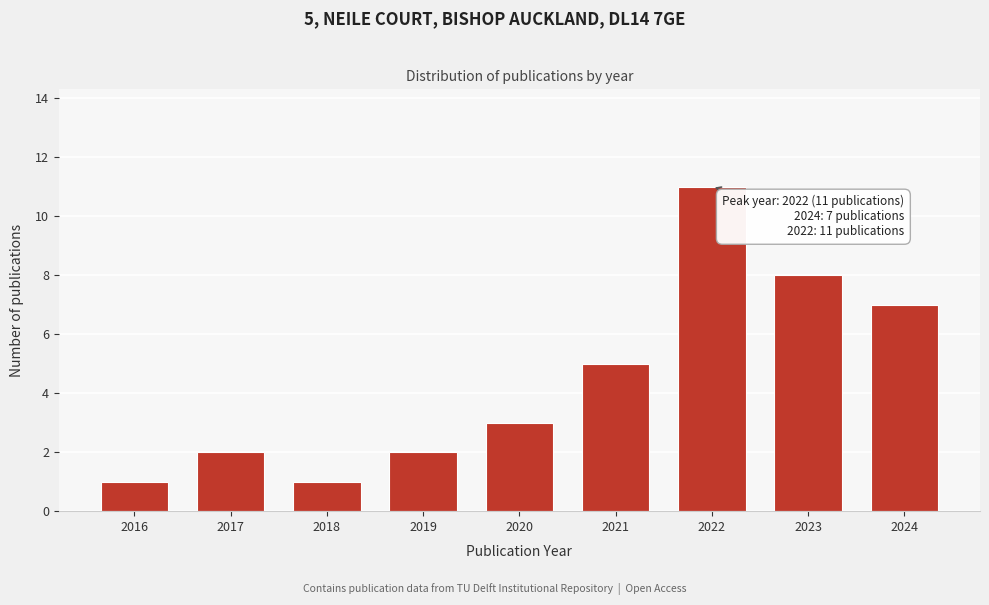

Reading left to right, extract all data points from this chart.

2016=1	2017=2	2018=1	2019=2	2020=3	2021=5	2022=11	2023=8	2024=7